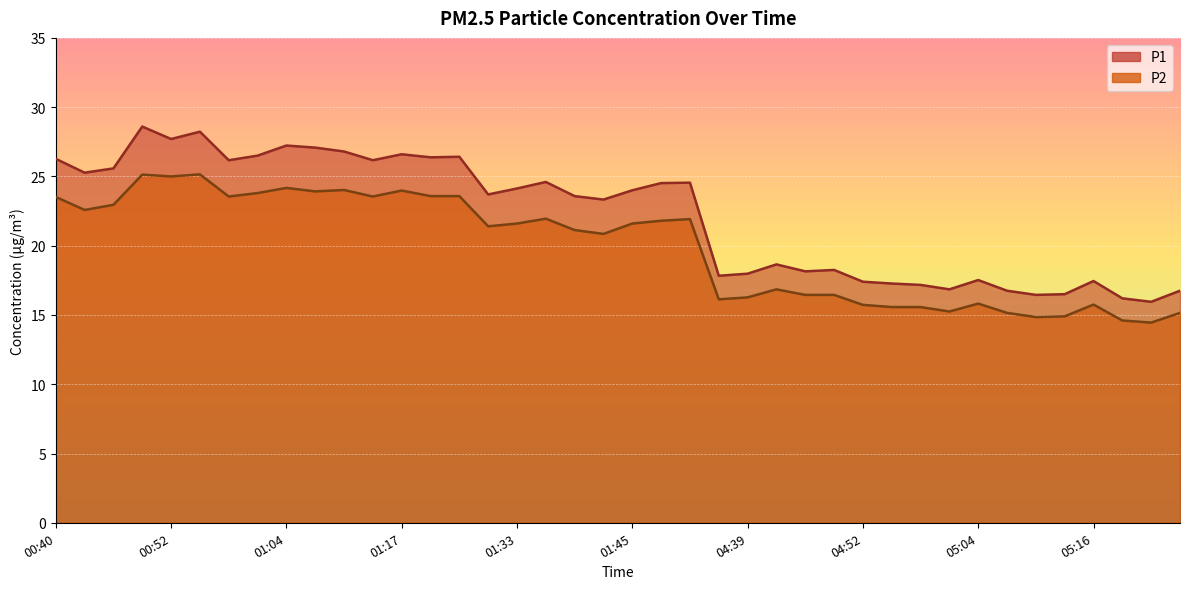

Is the value of P2 at 01:36 greater than the value of P1 at 04:36?

Yes